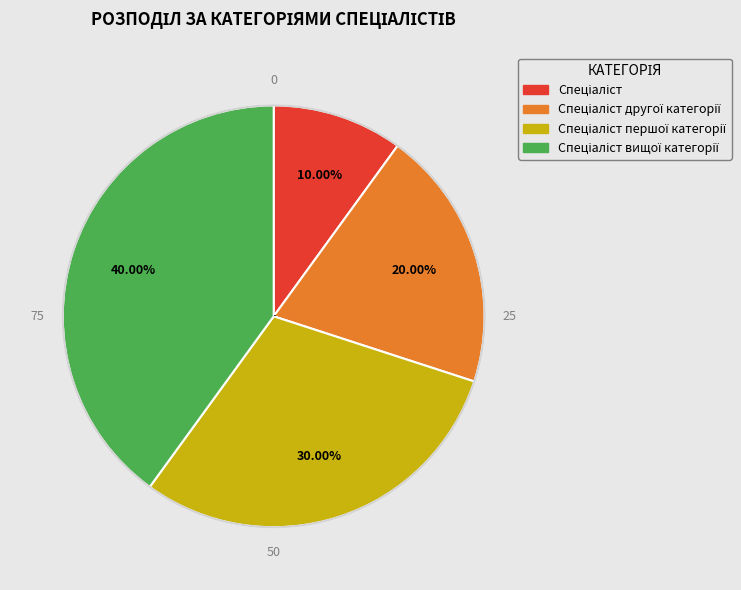

Is there a majority slice in this chart?

No